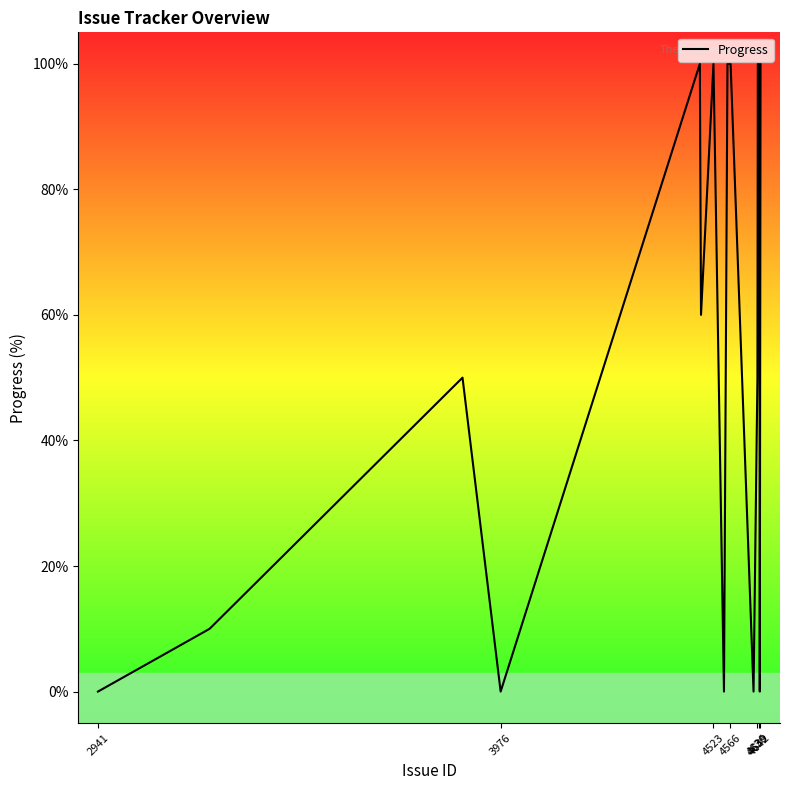

What is the difference between the maximum and second lowest values?

100